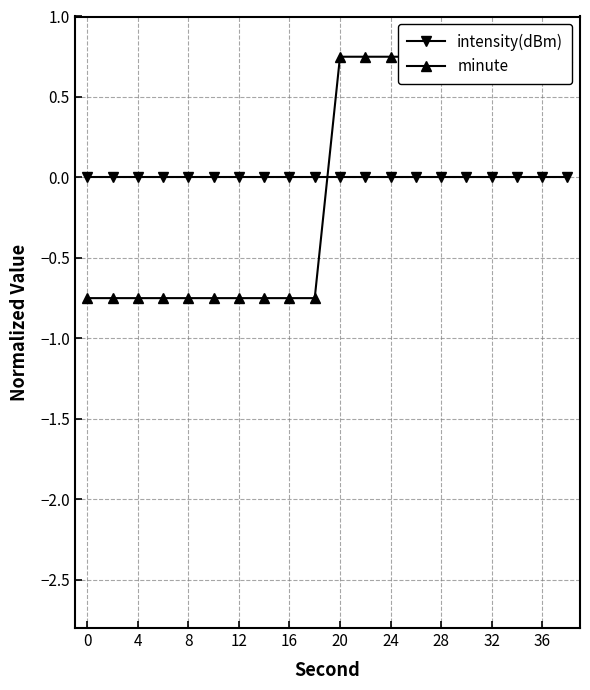

What are all the series names shown in the legend?

intensity(dBm), minute